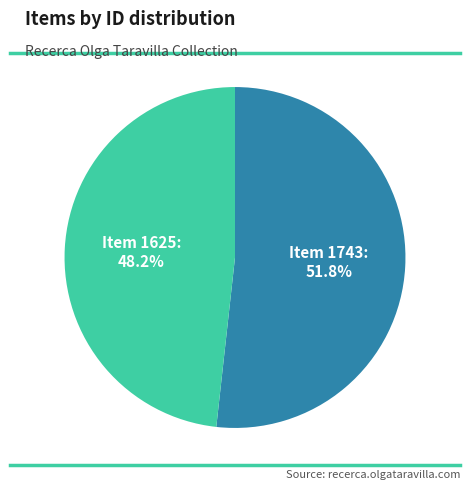

Is there a majority slice in this chart?

Yes